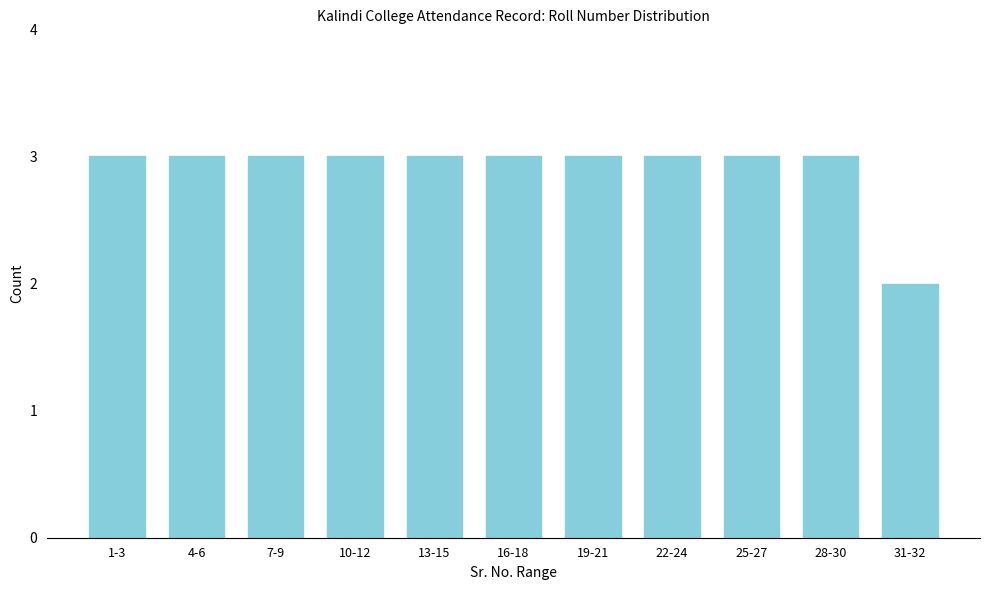

Reading left to right, list all the values displayed in this chart.

1-3=3	4-6=3	7-9=3	10-12=3	13-15=3	16-18=3	19-21=3	22-24=3	25-27=3	28-30=3	31-32=2